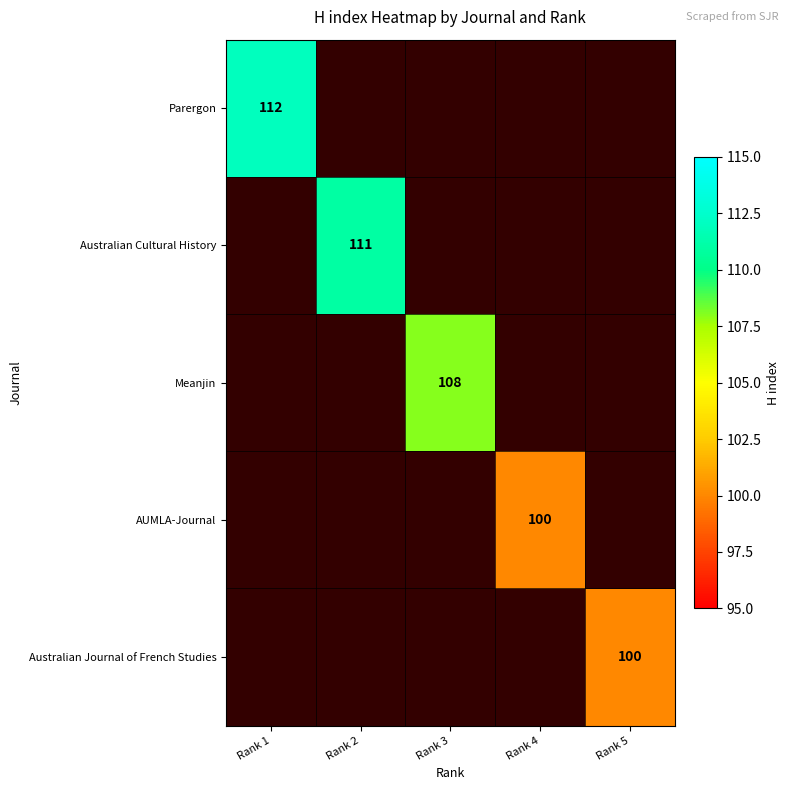

Is it true that Parergon equals 60 at Rank 1?

False